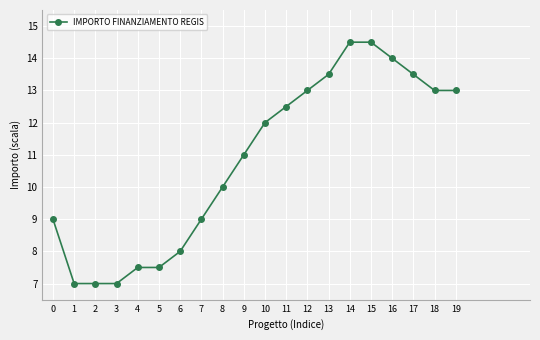

What is the value of the 2nd point from the left?

7.0